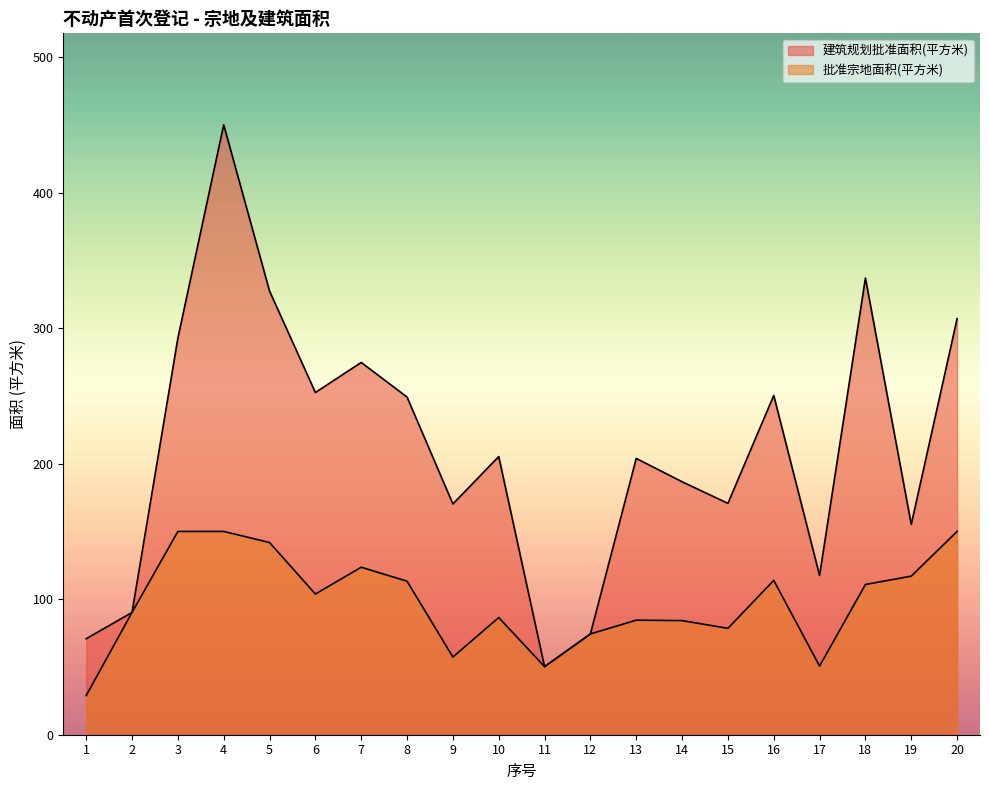

Reading left to right, transcribe all the data shown in this chart.

批准宗地面积(平方米): 1=28.9	2=90.2	3=150.0	4=150.0	5=141.8	6=103.8	7=123.6	8=113.3	9=57.3	10=86.5	11=50.2	12=74.3	13=84.5	14=84.2	15=78.5	16=113.9	17=50.6	18=110.8	19=117.0	20=150.0
建筑规划批准面积(平方米): 1=70.8	2=90.2	3=292.6	4=450.0	5=327.3	6=252.5	7=274.7	8=249.1	9=170.3	10=205.2	11=50.2	12=74.3	13=203.9	14=186.7	15=170.7	16=250.3	17=117.5	18=336.9	19=155.1	20=306.9